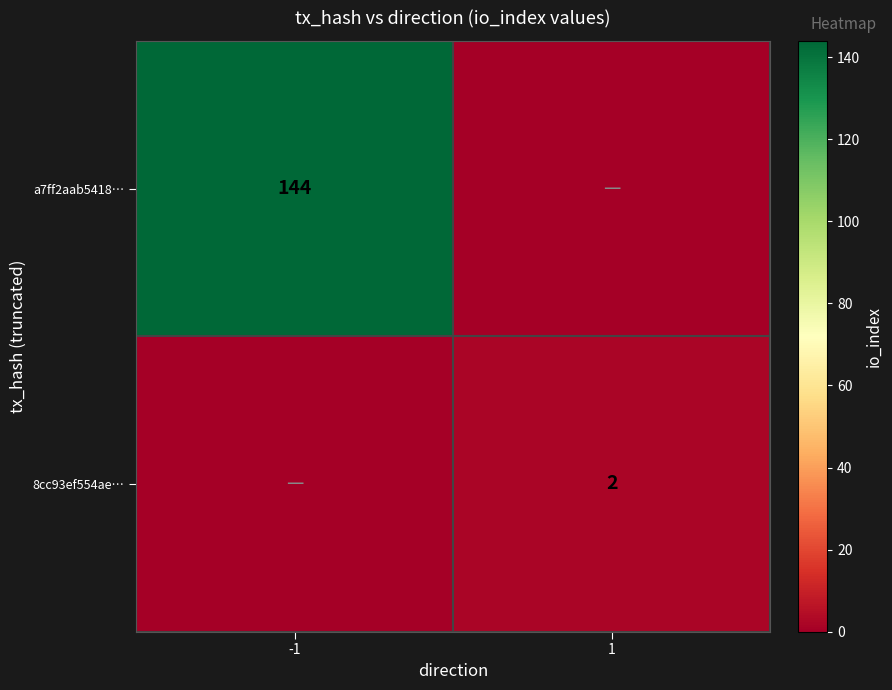

True or false: a7ff2aab5418… has a value of 144 at -1.

True